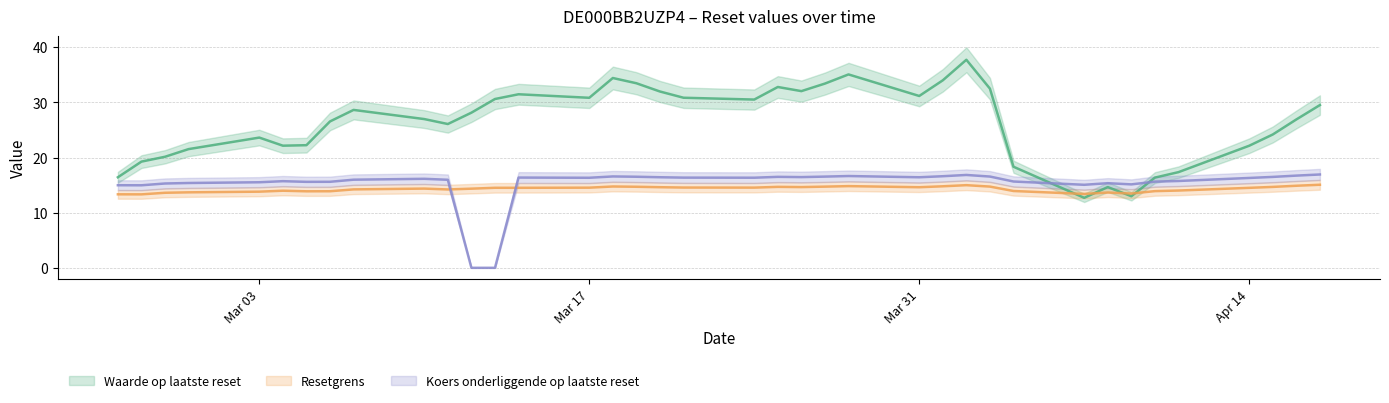

True or false: Resetgrens has a value of 14.5 at 2025-04-14.

True